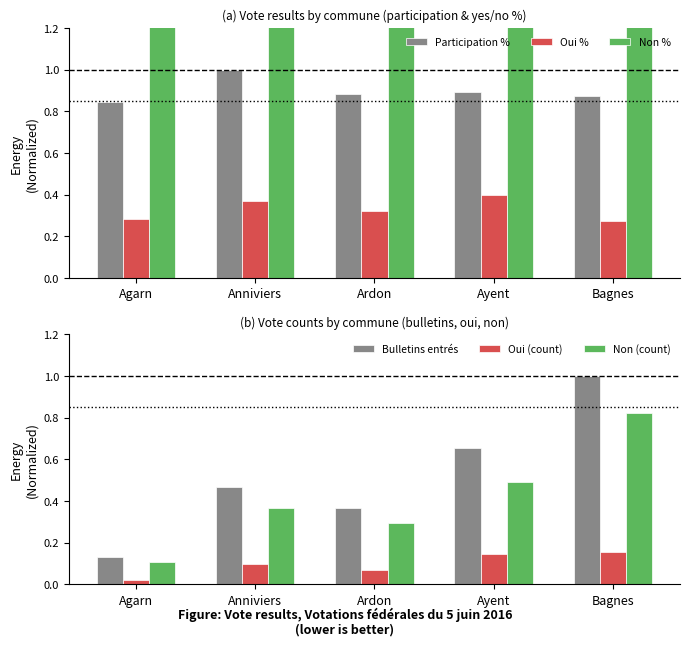

What is the total value across all series at Ayent?

3.9